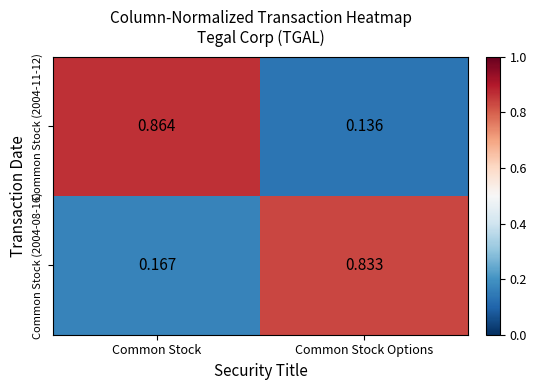

At which label is Common Stock (2004-11-12) closest to 0?

Common Stock Options